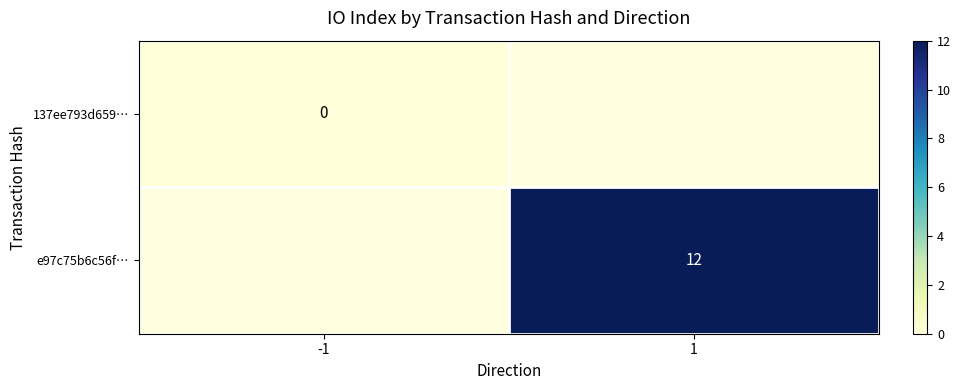

True or false: e97c75b6c56f… has a value of 18.7 at 1.

False